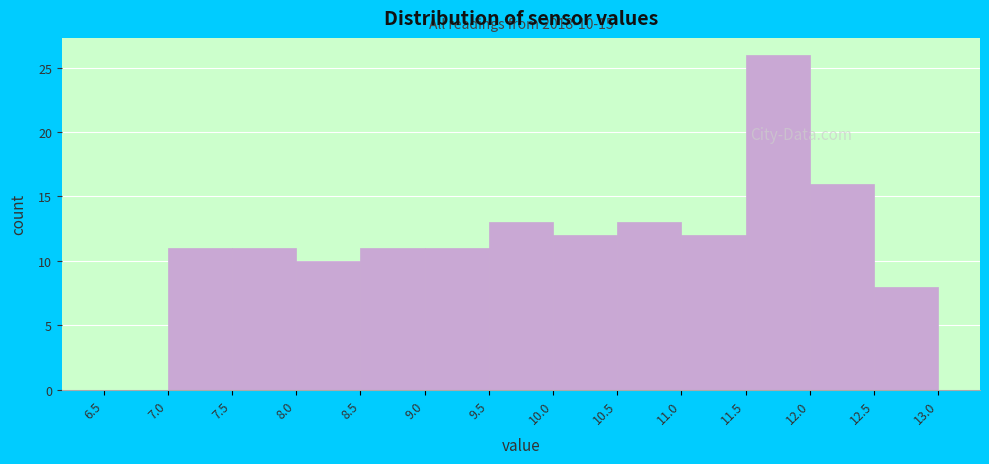

Which range on the x-axis has the tallest bar?

11.5 to 12.0